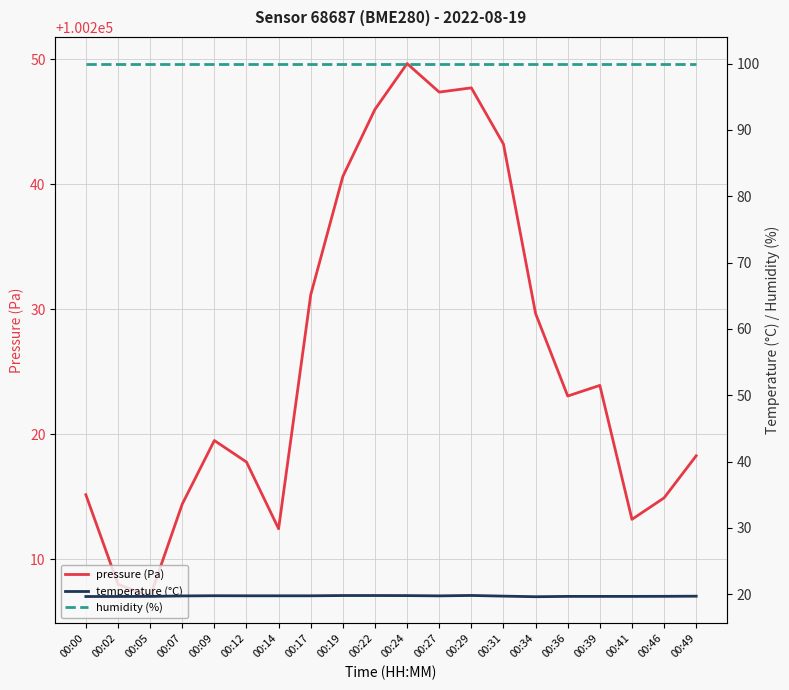

Does the chart display data point markers on the line(s)?

No